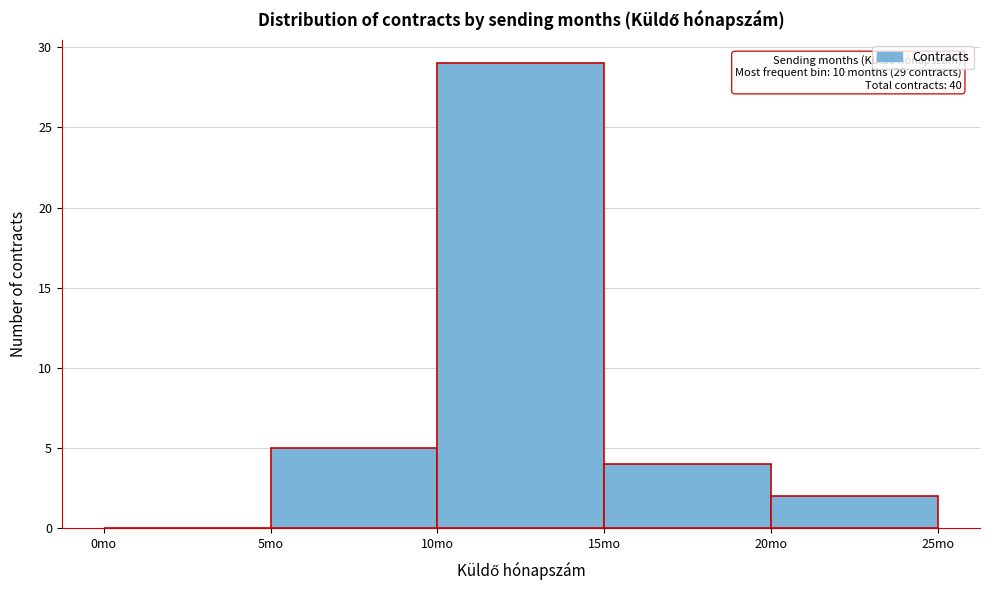

Which range on the x-axis has the tallest bar?

10 to 15